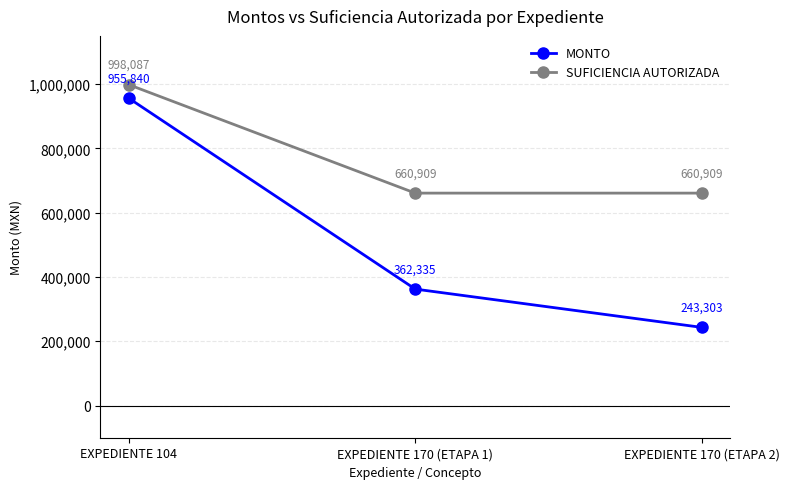

True or false: SUFICIENCIA AUTORIZADA has a value of 660908.7 at EXPEDIENTE 170 (ETAPA 2).

True